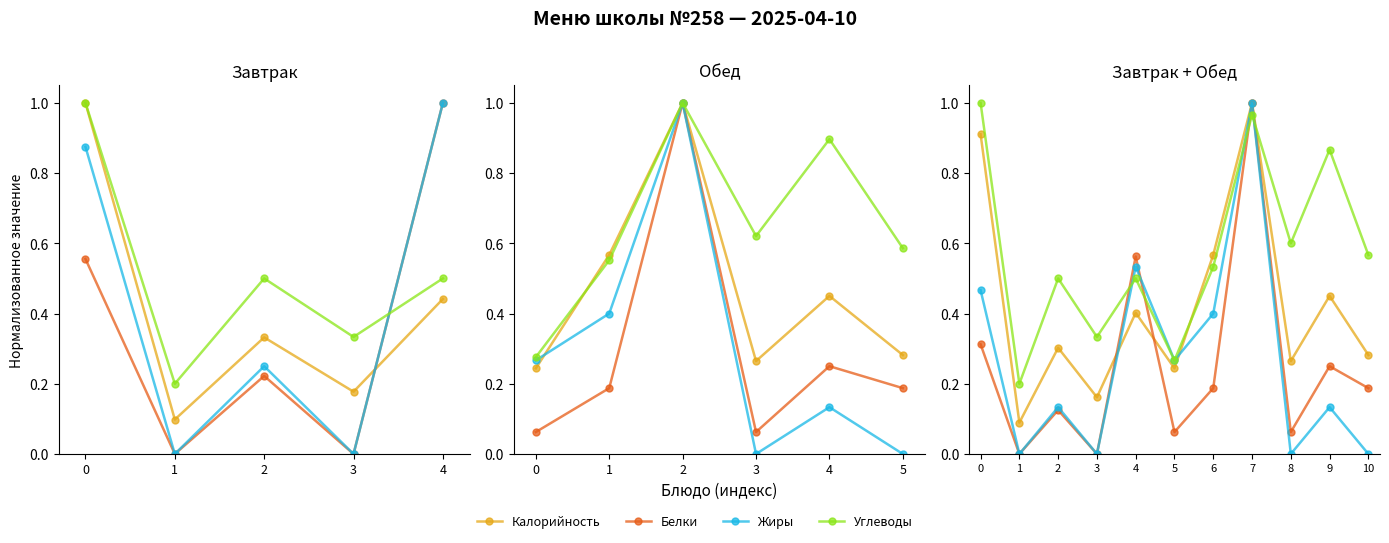

What is the greatest value displayed?

1.0